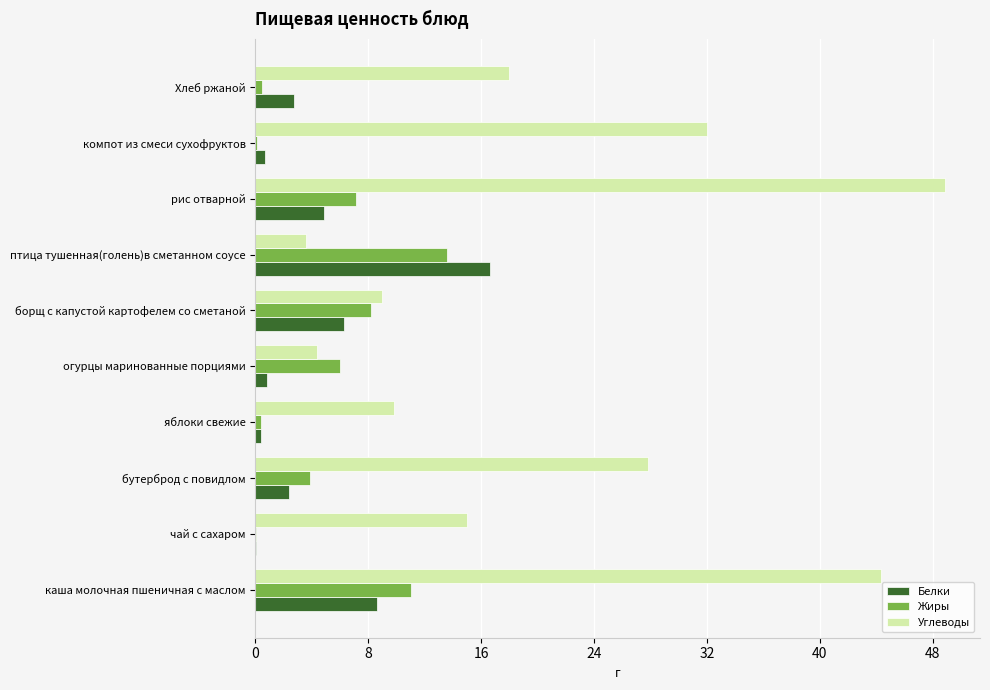

Between борщ с капустой картофелем со сметаной and рис отварной, which series saw the biggest shift?

Углеводы